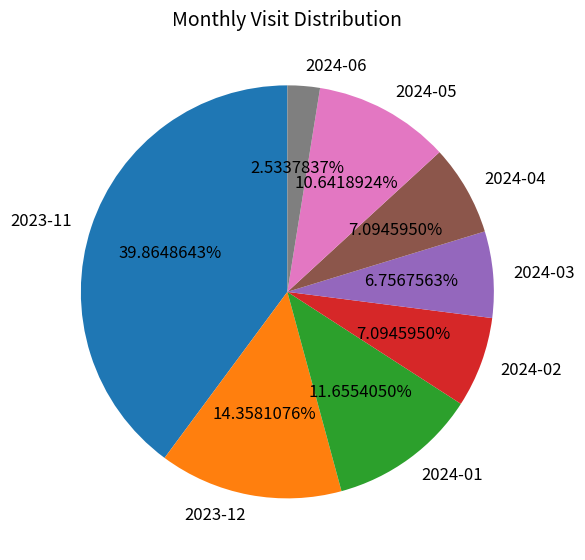

To the nearest percent, what is the combined percentage of 2024-03 and 2024-04?

14%